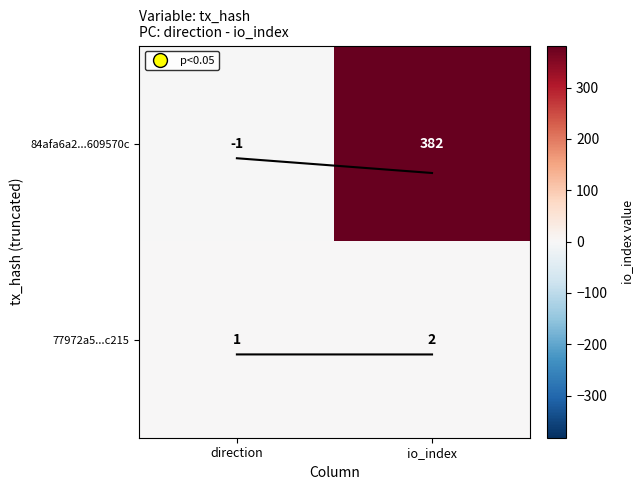

Which series has the widest spread of values?

84afa6a2...609570c